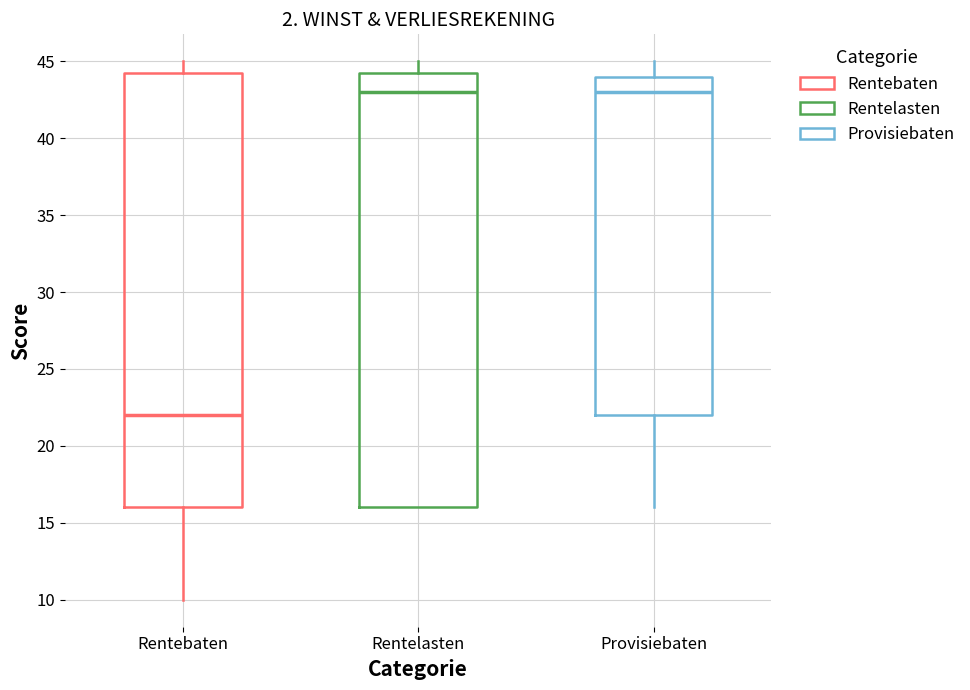

Reading left to right, transcribe this box plot: for each box, give where its median line is, the range the box spans, and where its two whiskers end, as read against the y-axis. The values are not printed on the chart, so give them approximately, as read against the axis.

Rentebaten: median 22.0, box 16.0 to 44.5, whiskers 10.0 to 45.0
Rentelasten: median 43.0, box 16.0 to 44.5, whiskers 16.0 to 45.0
Provisiebaten: median 43.0, box 22.0 to 44.0, whiskers 16.0 to 45.0